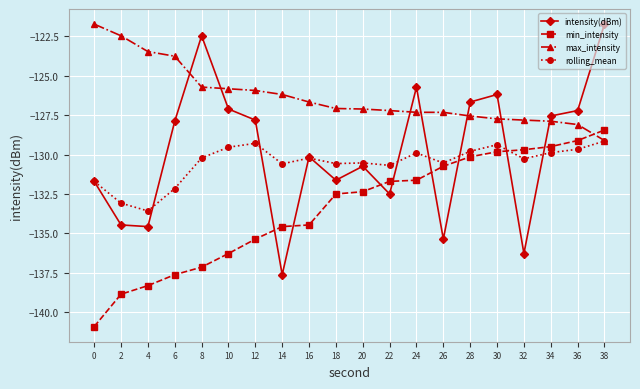

At which category is the sum across all series the highest?

38